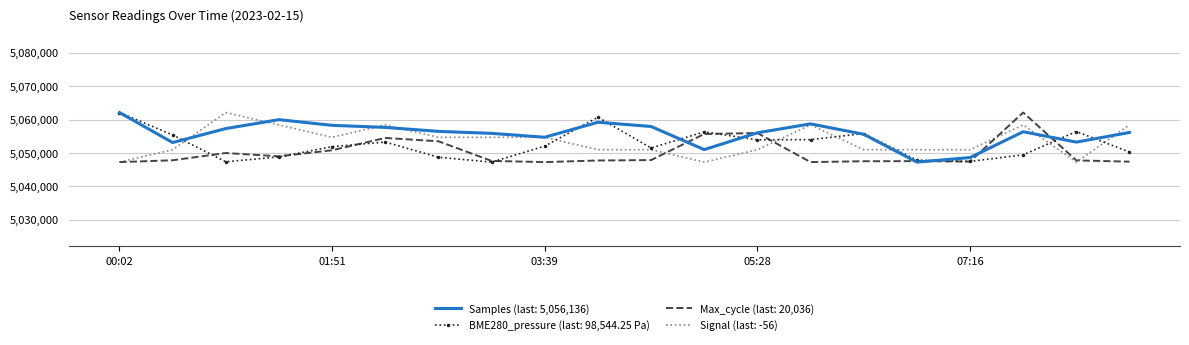

What is the minimum value for BME280_pressure (last: 98,544.25 Pa)?

5047271.0